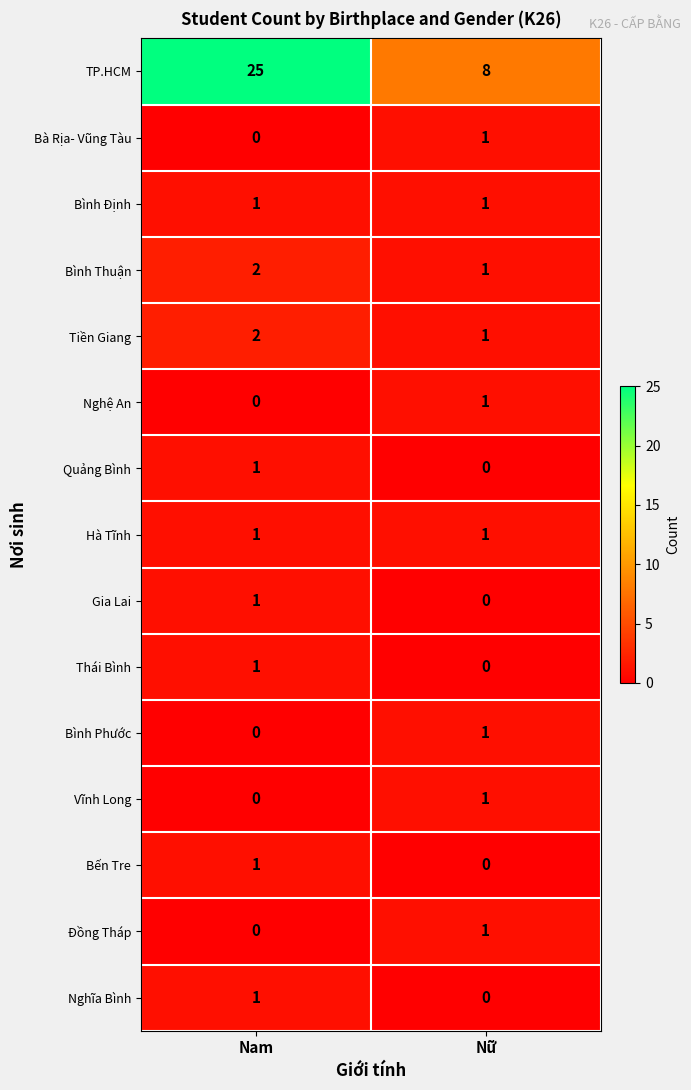

Reading left to right, transcribe all the data shown in this chart.

TP.HCM: 25	8
Bà Rịa- Vũng Tàu: 0	1
Bình Định: 1	1
Bình Thuận: 2	1
Tiền Giang: 2	1
Nghệ An: 0	1
Quảng Bình: 1	0
Hà Tĩnh: 1	1
Gia Lai: 1	0
Thái Bình: 1	0
Bình Phước: 0	1
Vĩnh Long: 0	1
Bến Tre: 1	0
Đồng Tháp: 0	1
Nghĩa Bình: 1	0